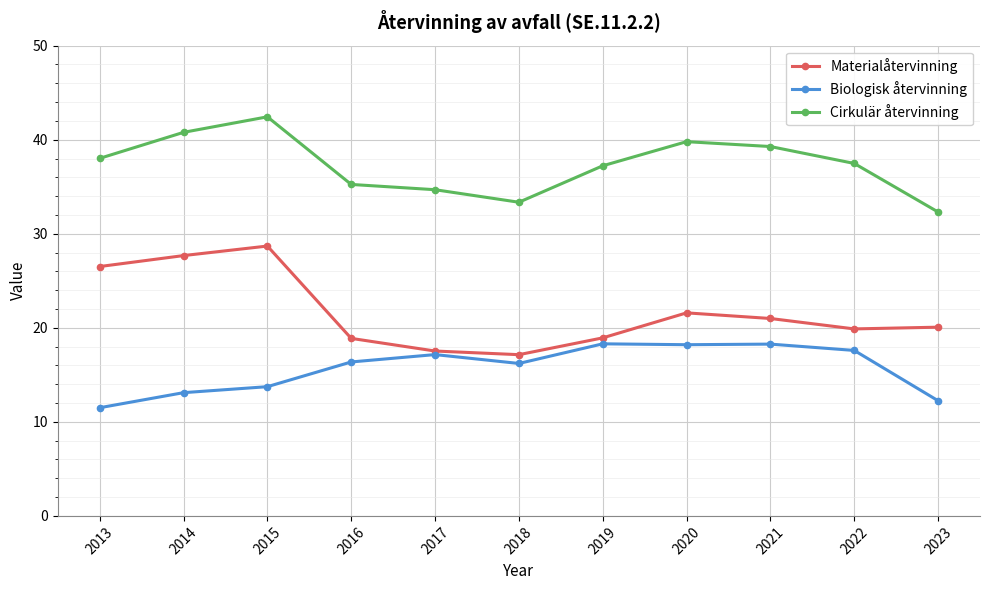

What is the sum of all Cirkulär återvinning values?

410.6